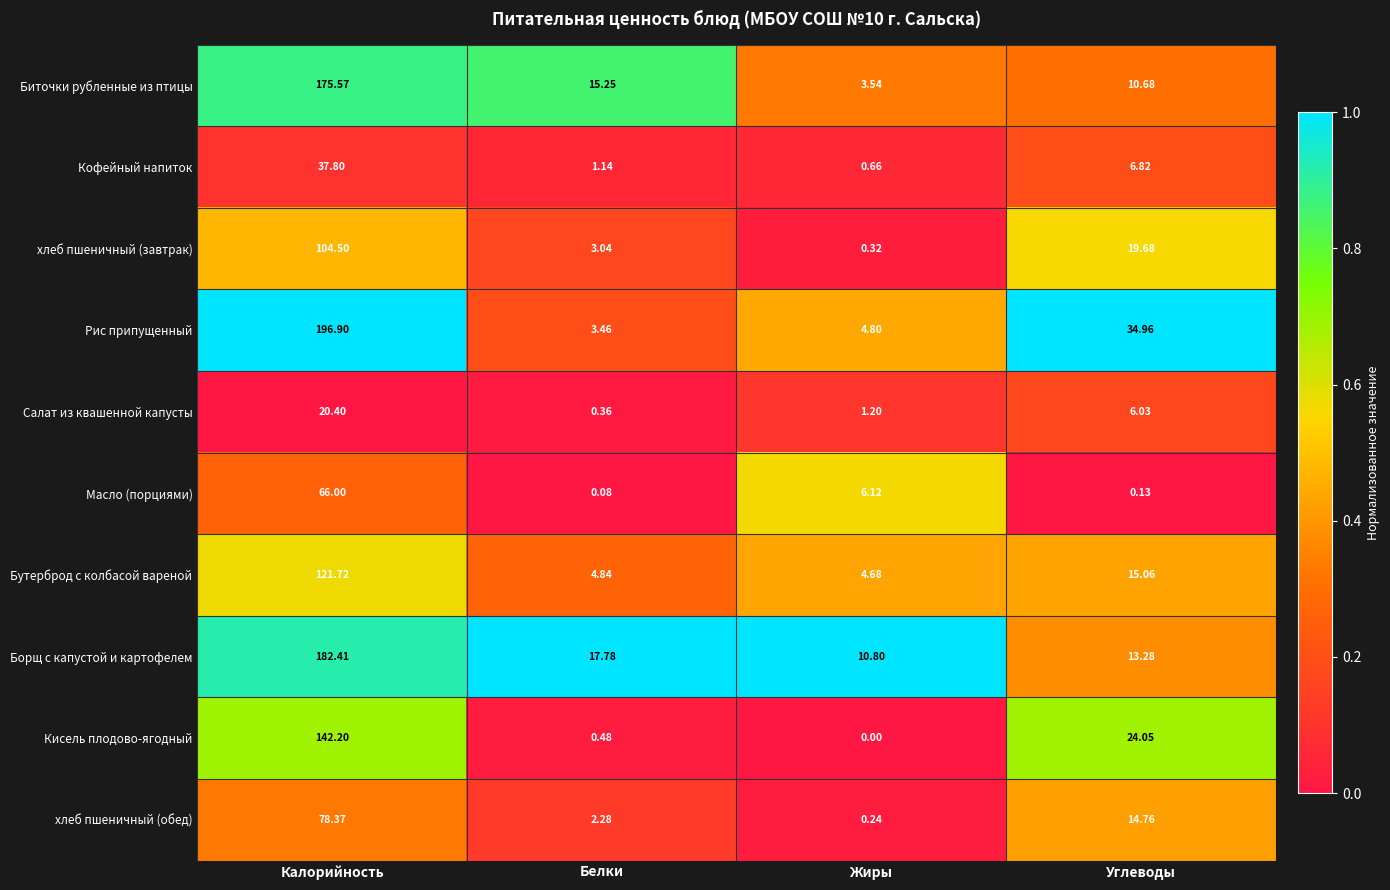

Which category has the highest value across all series?

Калорийность